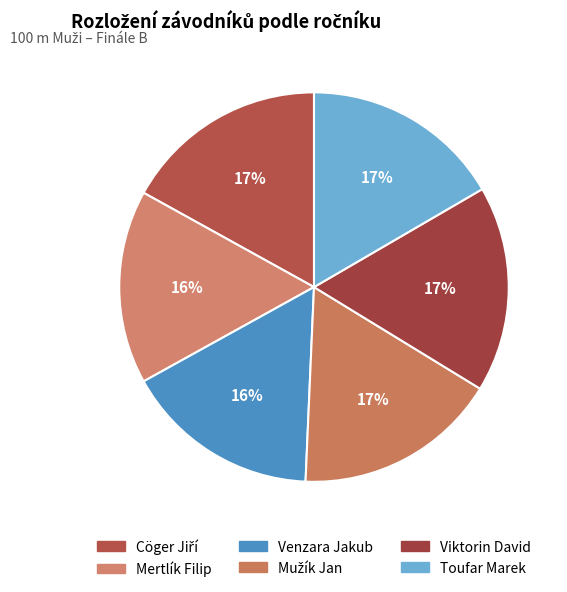

To the nearest percent, what is the combined percentage of Venzara Jakub and Toufar Marek?

33%